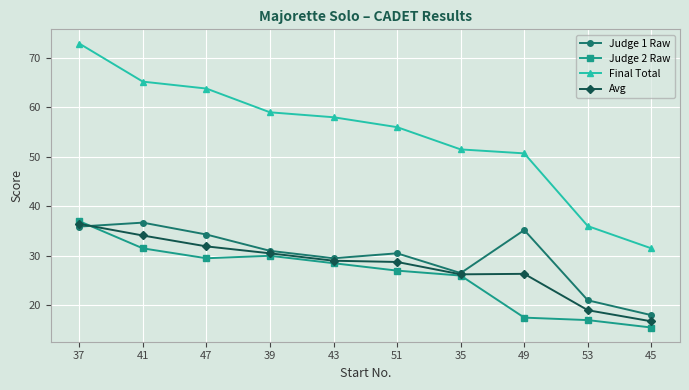

At which category is the sum across all series the highest?

37